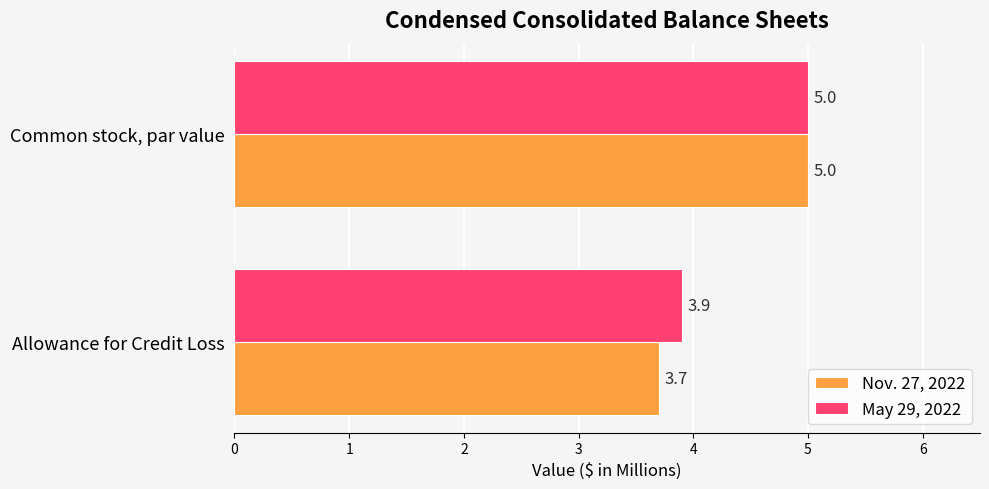

At which category is the sum across all series the highest?

Common stock, par value